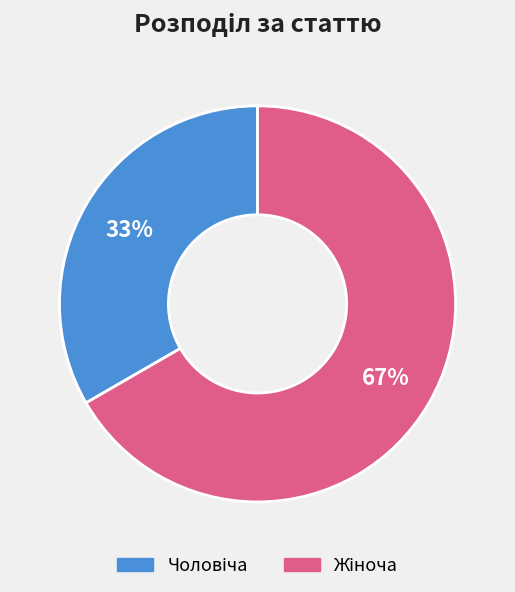

Count the number of slices in the pie.

2